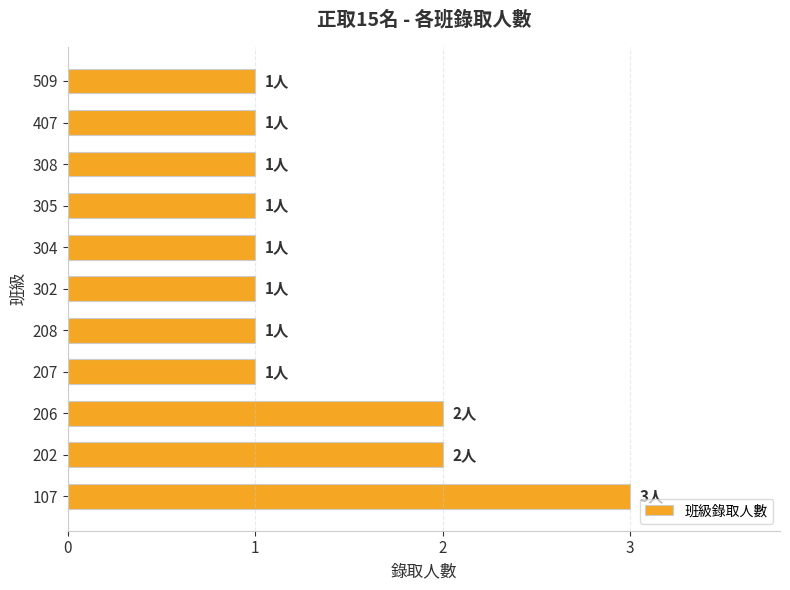

Which has a higher value, 305 or 206?

206